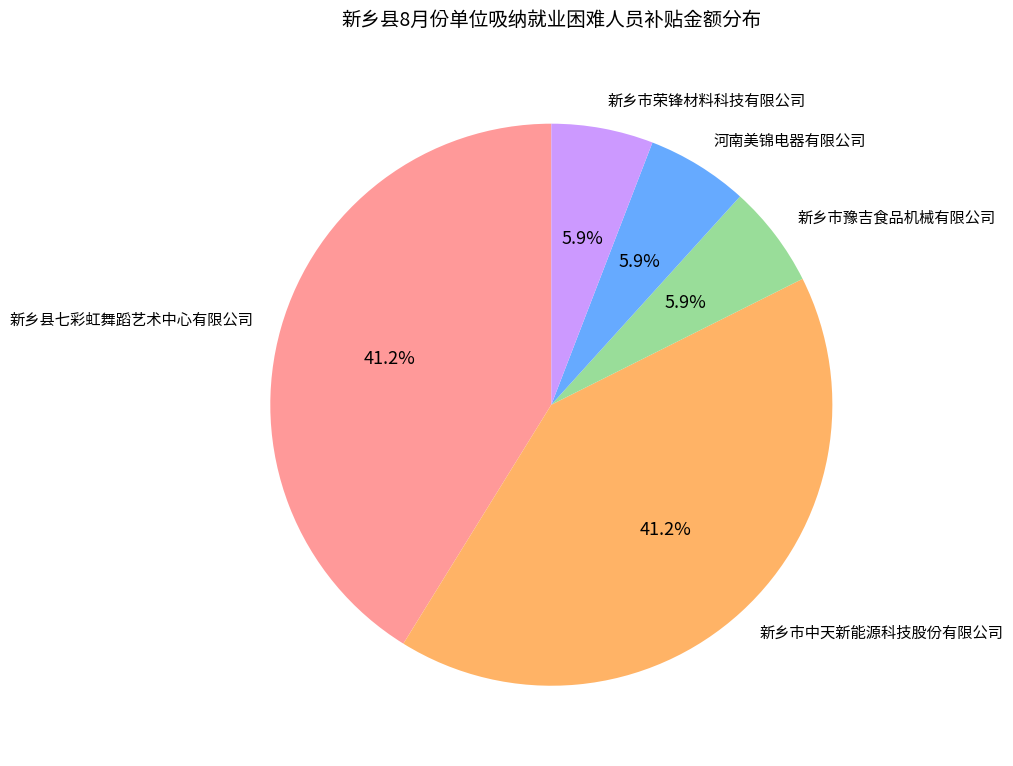

Is there any slice that represents more than half of the pie?

No